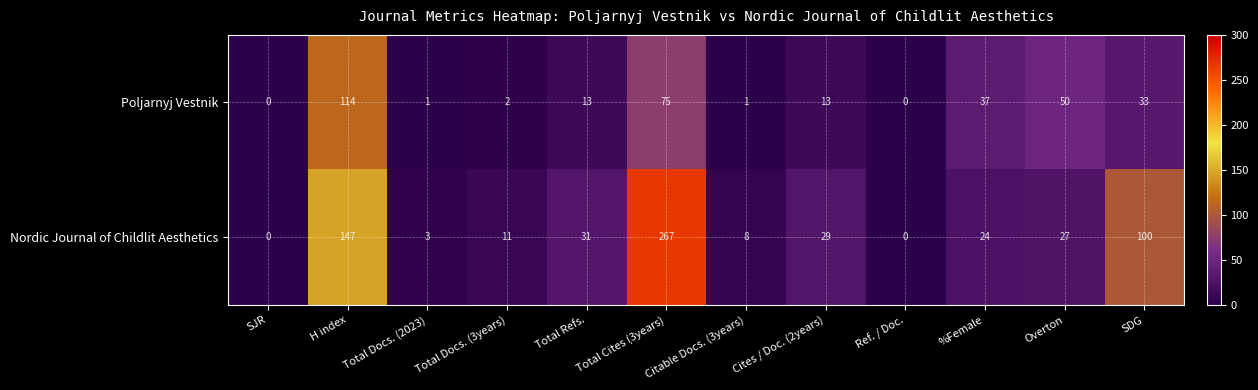

Rank the series by their average value, from lowest to highest.

Poljarnyj Vestnik, Nordic Journal of Childlit Aesthetics